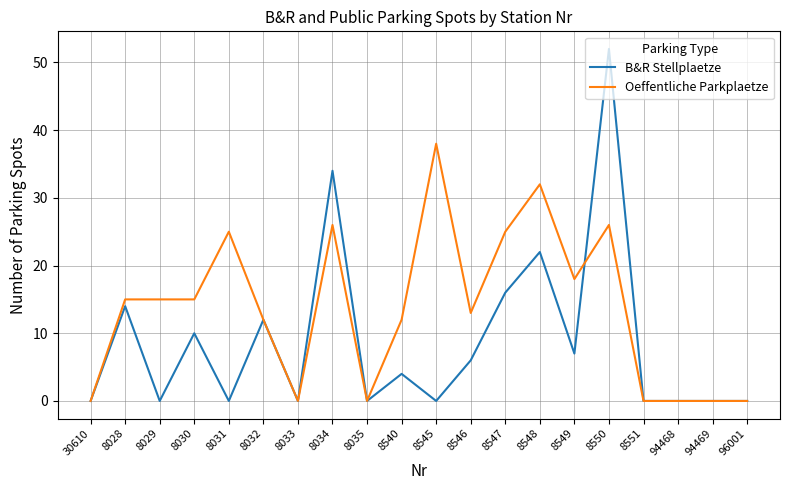

Reading left to right, what are all the values shown in this chart?

B&R Stellplaetze: 0	14	0	10	0	12	0	34	0	4	0	6	16	22	7	52	0	0	0	0
Oeffentliche Parkplaetze: 0	15	15	15	25	12	0	26	0	12	38	13	25	32	18	26	0	0	0	0